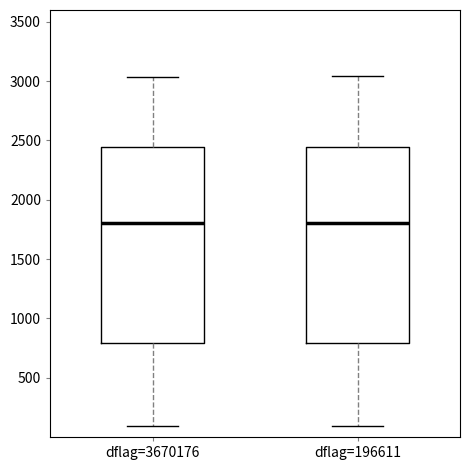

Where is the upper edge of the box for dflag=196611 on the y-axis? The values are not printed on the chart, so give them approximately, as read against the axis.

2450